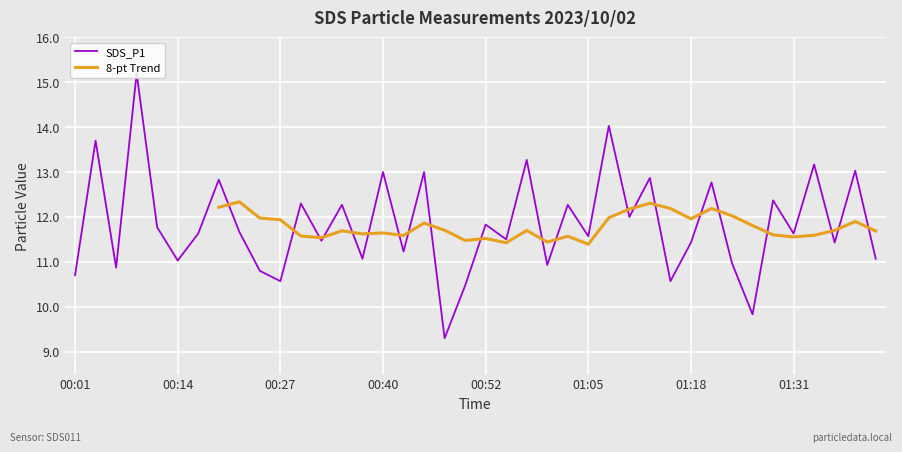

List the labels in order of value, smallest first.

00:47, 01:26, 00:50, 00:27, 01:15, 00:01, 00:25, 00:07, 01:00, 01:23, 00:14, 00:37, 01:41, 00:42, 01:18, 01:36, 00:32, 00:55, 01:05, 00:17, 01:31, 00:22, 00:12, 00:52, 01:10, 00:35, 01:02, 00:30, 01:28, 01:20, 00:19, 01:12, 00:40, 00:45, 01:39, 01:34, 00:57, 00:04, 01:07, 00:09